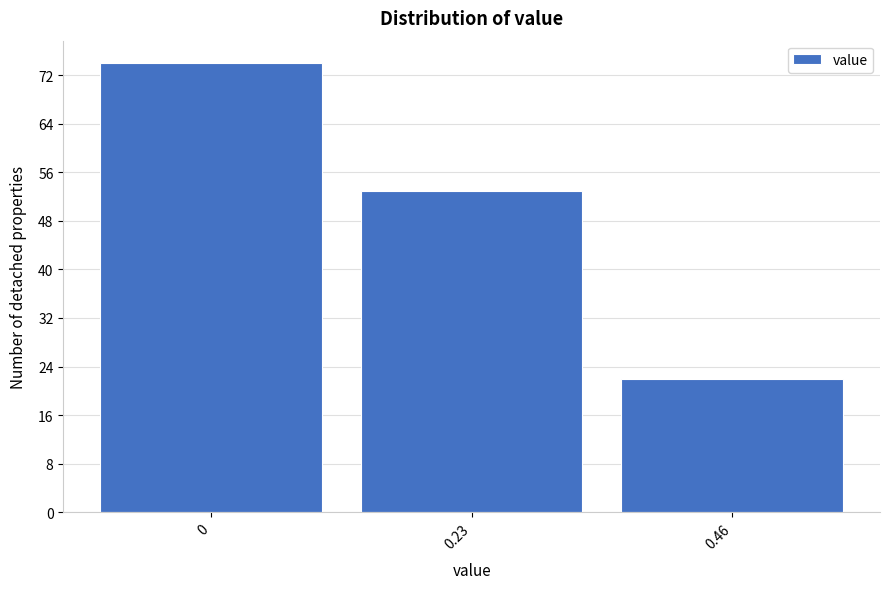

Reading left to right, list every bar in this chart as the range it spans on the x-axis followed by its height. Neither the bar edges nor the heights are printed on the chart, so give them approximately, as read against the axes.

-0.115 to 0.115: 74
0.115 to 0.345: 53
0.345 to 0.575: 22